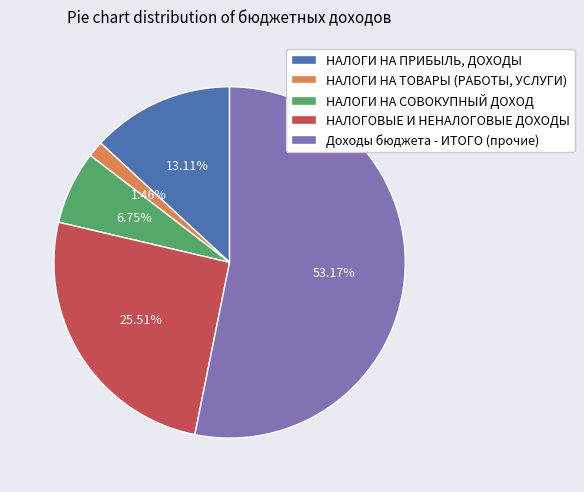

Is there any slice that represents more than half of the pie?

Yes